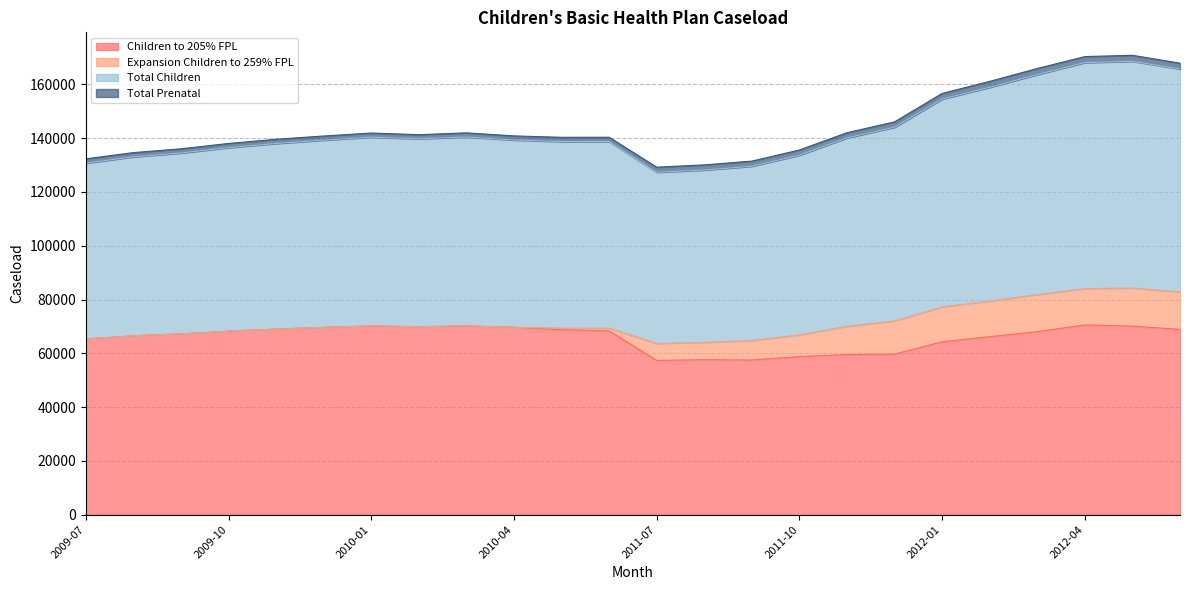

True or false: Total Children and Children to 205% FPL intersect in this chart.

False